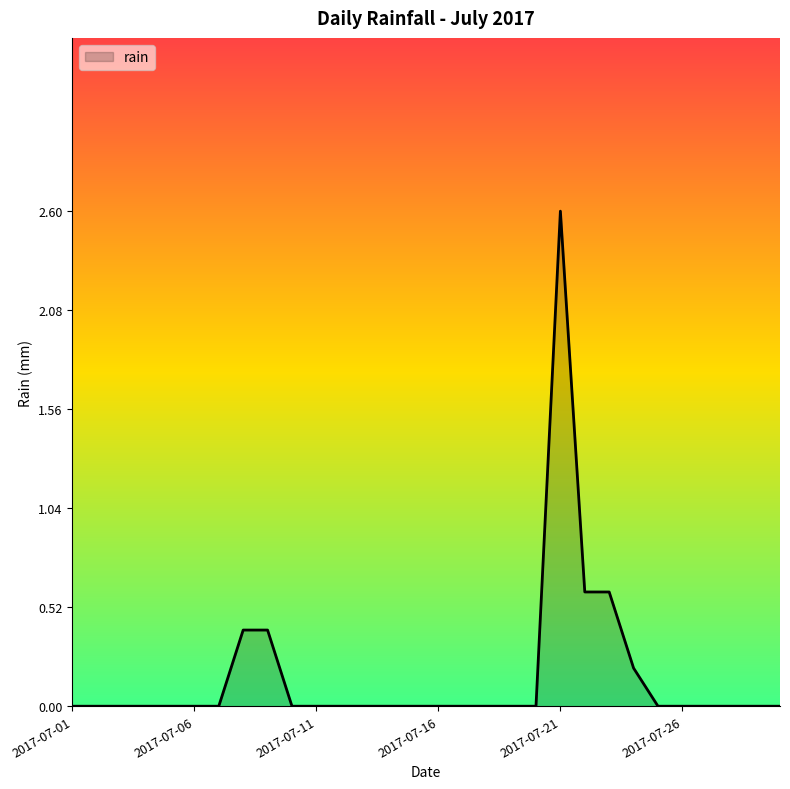

What is the difference between the maximum and minimum values?

2.6